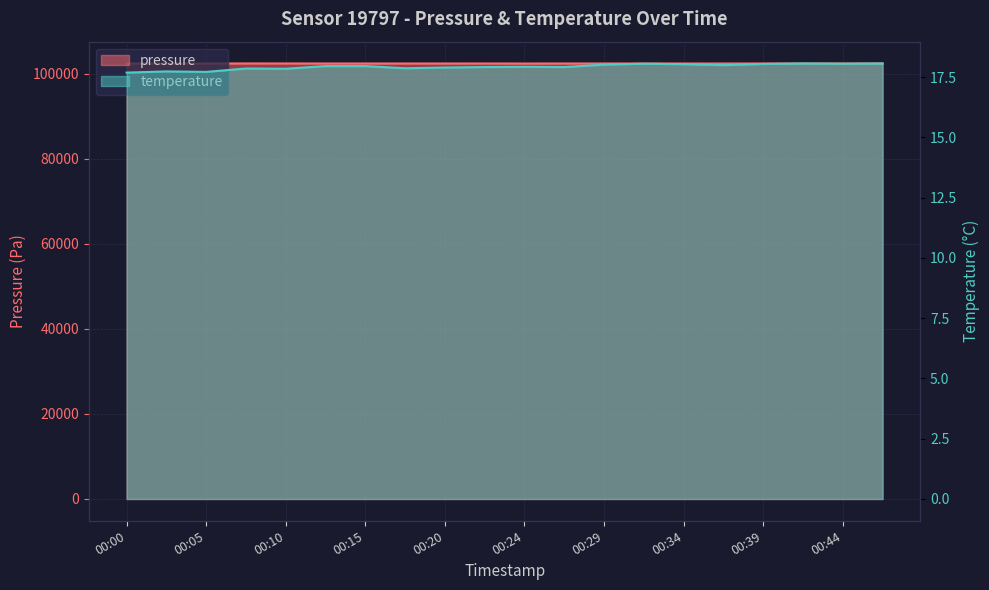

What is the difference between the second highest and minimum values in the temperature series?

0.4